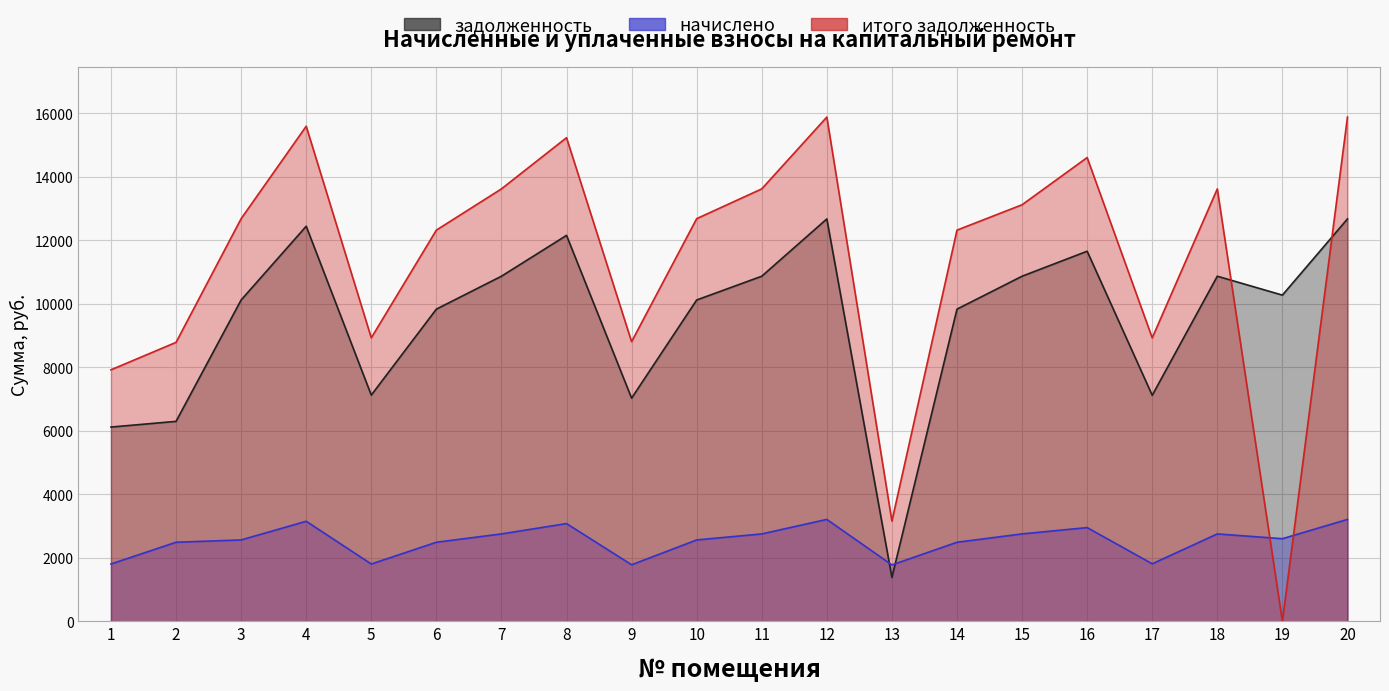

Reading left to right, transcribe all the data shown in this chart.

задолженность: 1=6116.2	2=6295.6	3=10118.4	4=12441.6	5=7123.2	6=9830.4	7=10867.2	8=12153.6	9=7027.2	10=10118.4	11=10867.2	12=12672.0	13=1379.7	14=9830.4	15=10867.2	16=11654.4	17=7117.0	18=10867.2	19=10272.0	20=12672.0
начислено: 1=1803.1	2=2488.3	3=2561.2	4=3149.3	5=1803.1	6=2488.3	7=2750.8	8=3076.4	9=1778.8	10=2561.2	11=2750.8	12=3207.6	13=1773.9	14=2488.3	15=2750.8	16=2950.0	17=1809.3	18=2750.8	19=2600.1	20=3207.6
итого задолженность: 1=7919.3	2=8783.9	3=12679.6	4=15590.9	5=8926.3	6=12318.7	7=13618.0	8=15230.0	9=8806.0	10=12679.6	11=13618.0	12=15879.6	13=3153.6	14=12318.7	15=13118.0	16=14604.4	17=8926.3	18=13618.0	19=0.0	20=15879.6